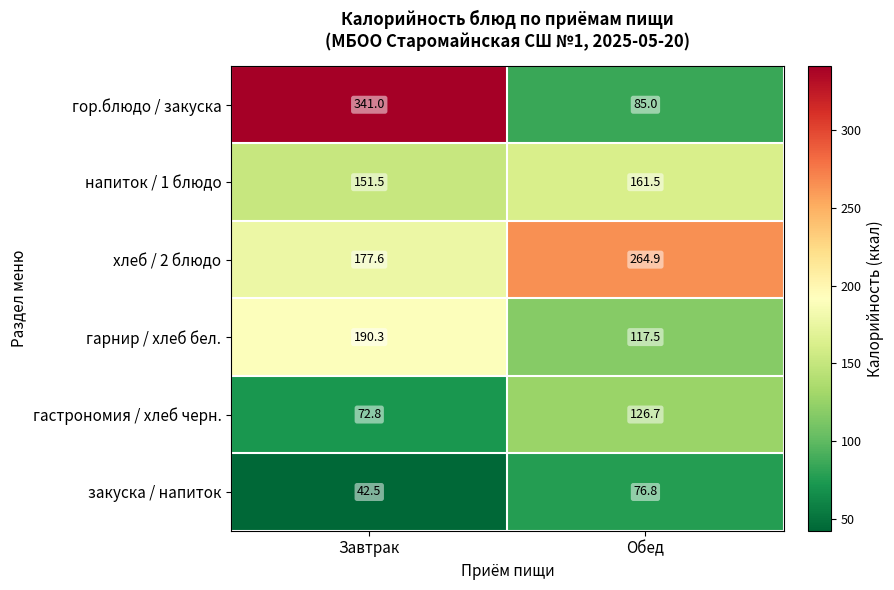

What is the total value across all series at Обед?

832.4